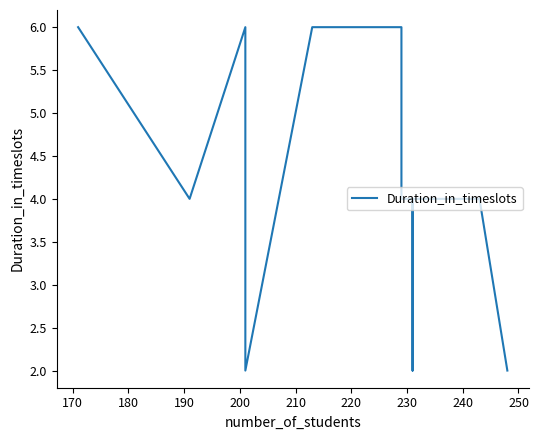

Is this an area chart (filled region under the line)?

No